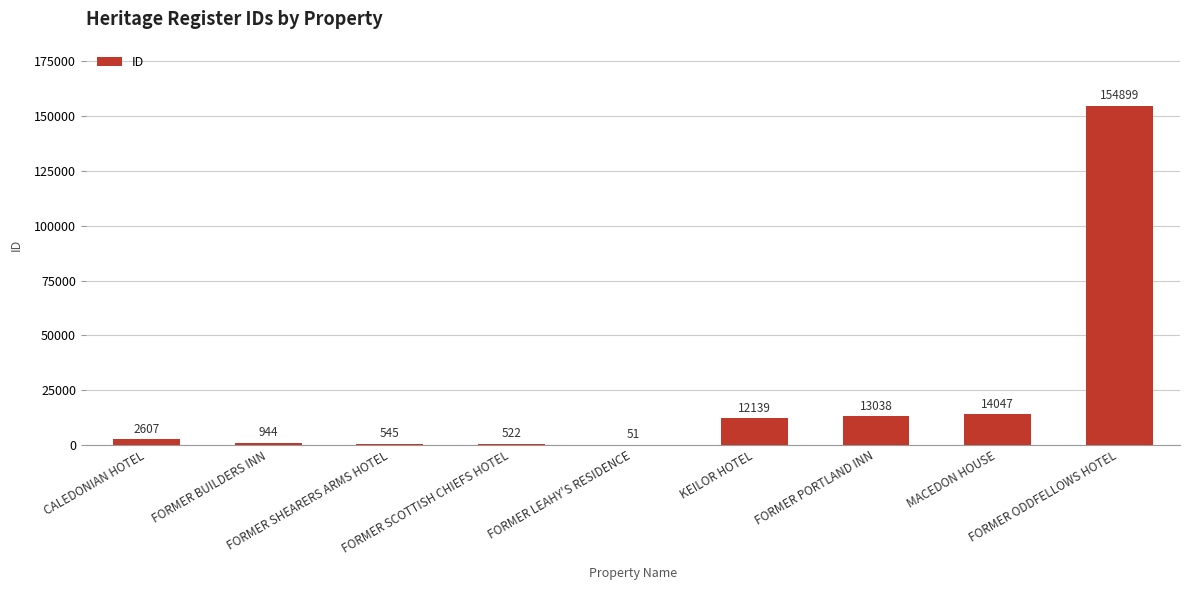

Approximately how many times larger is the value at FORMER PORTLAND INN compared to CALEDONIAN HOTEL?

5.0